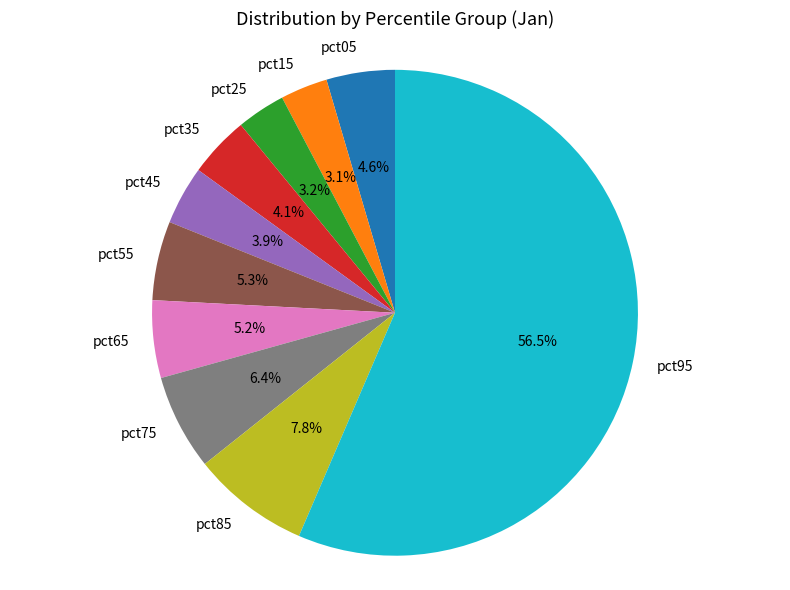

Is there a majority slice in this chart?

Yes